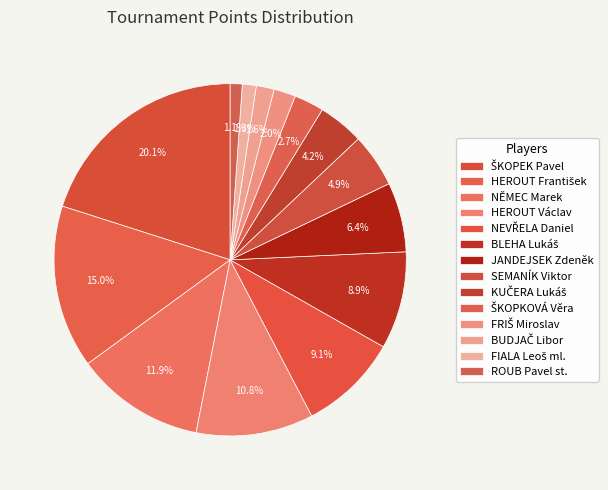

How many slices are in this pie chart?

14